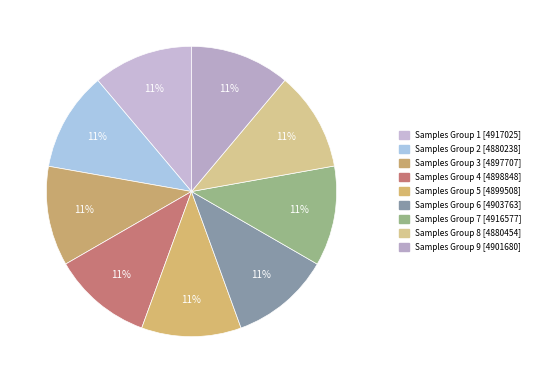

How many segments does this pie chart have?

9